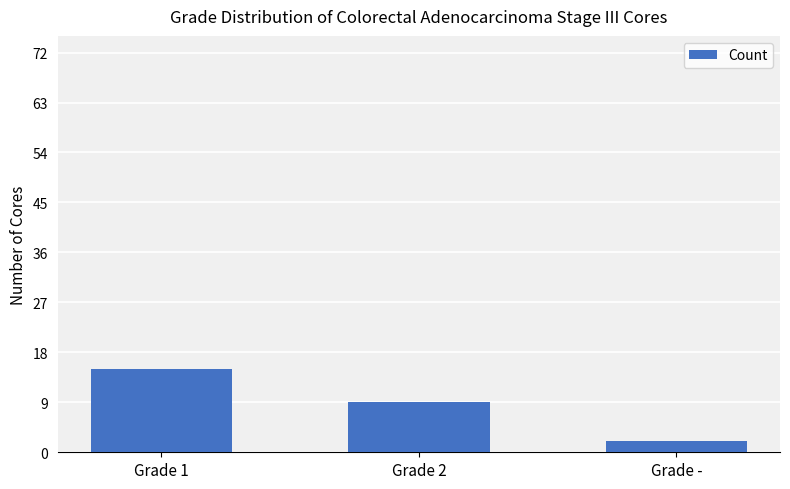

List the labels in order of value, largest first.

Grade 1, Grade 2, Grade -